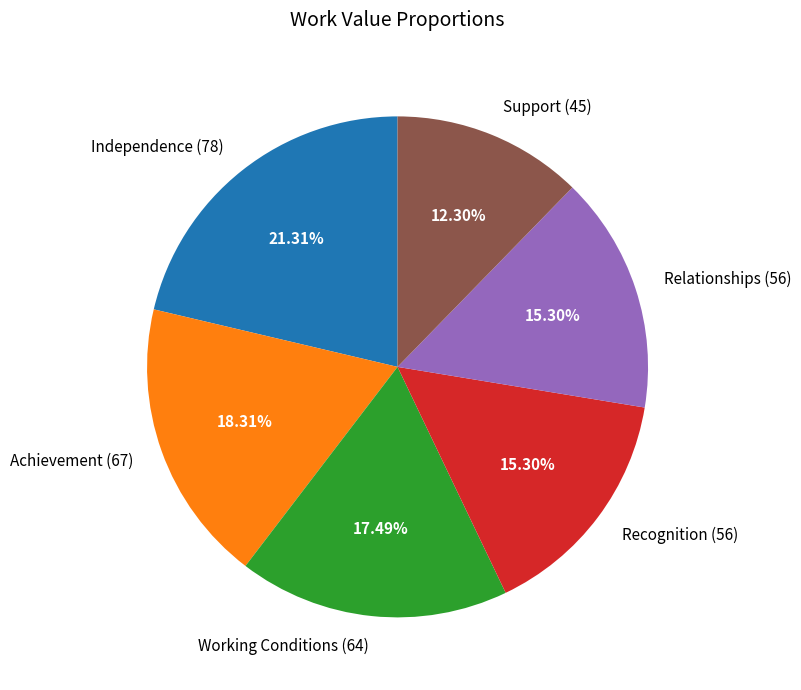

The Working Conditions slice represents 6% of the pie. True or false?

False